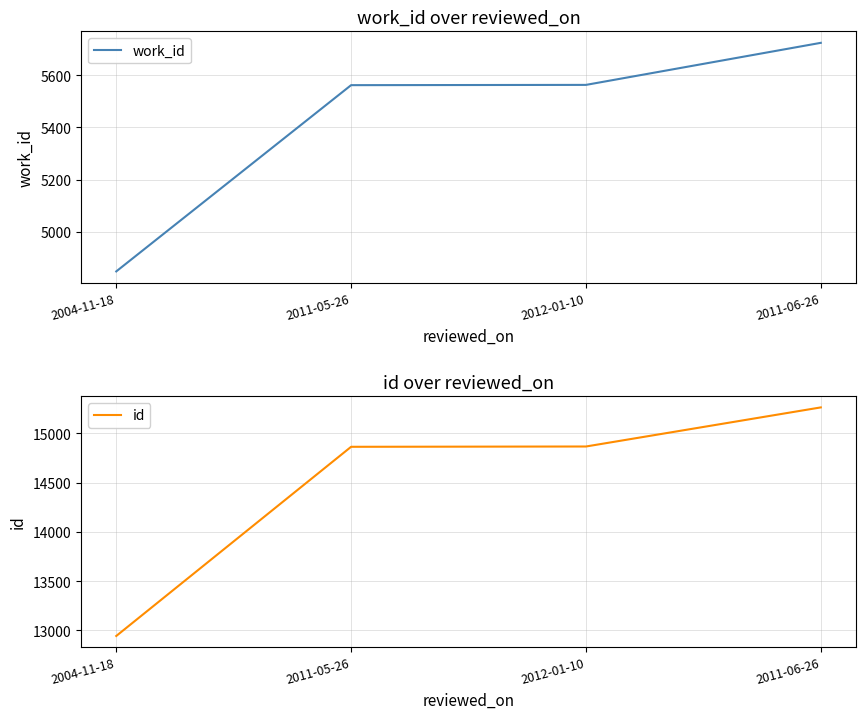

At how many categories does at least one series exceed 6386?

4